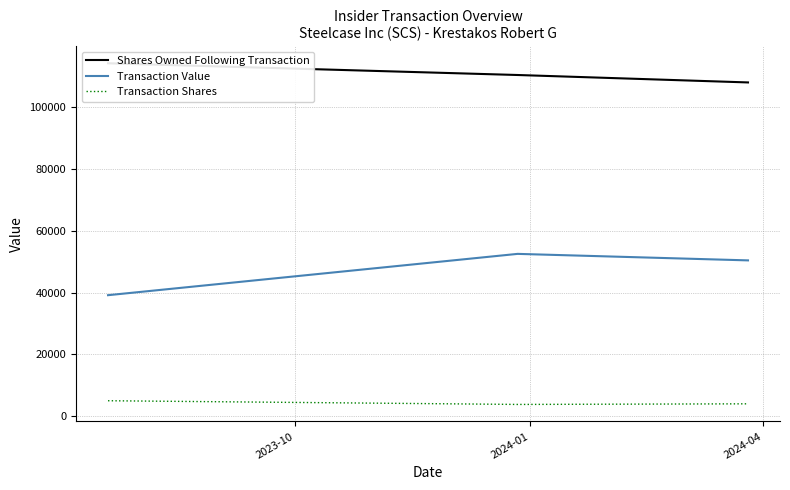

What is the greatest value displayed?

114289